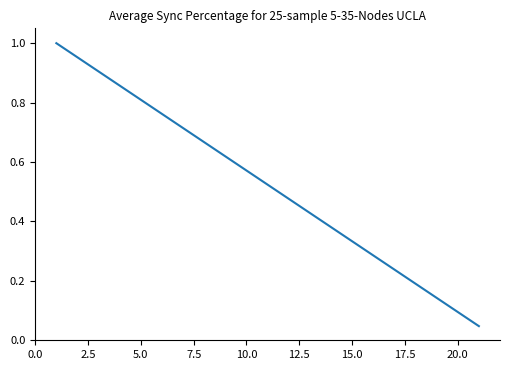

How many lines are shown in the chart?

1